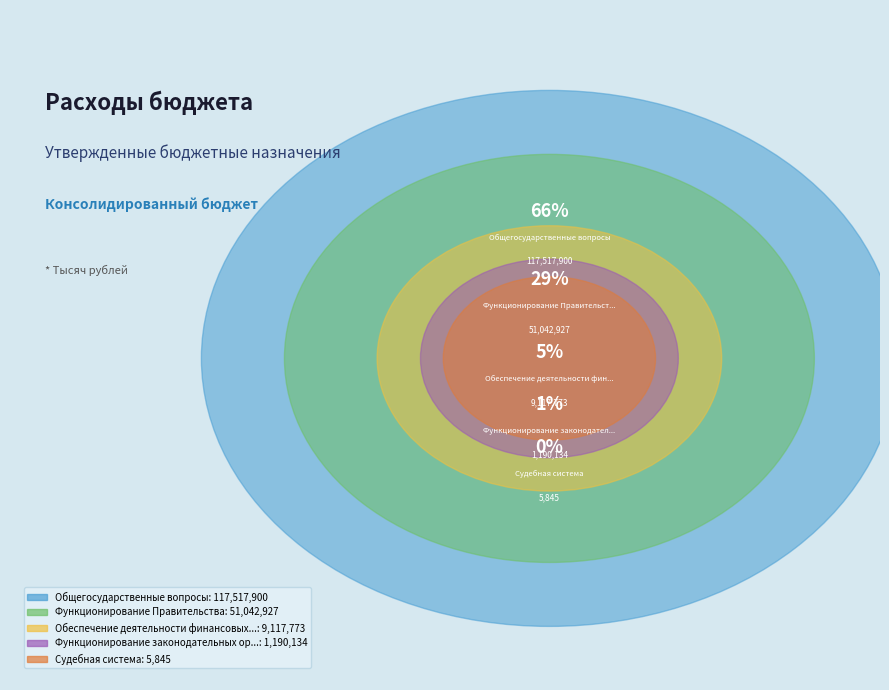

Which slice represents more than half of the pie?

Общегосударственные вопросы